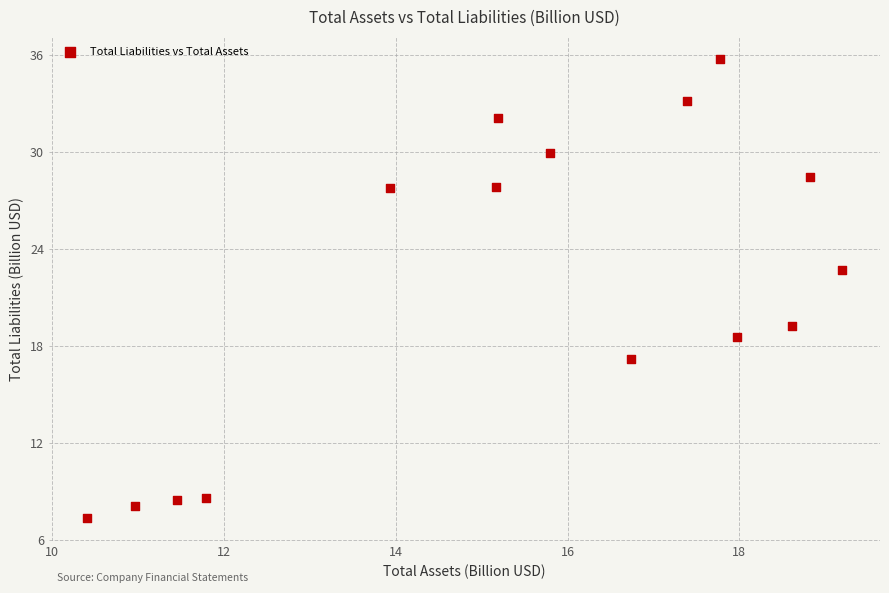

What is the range of Y values (max minus min)?

28.3